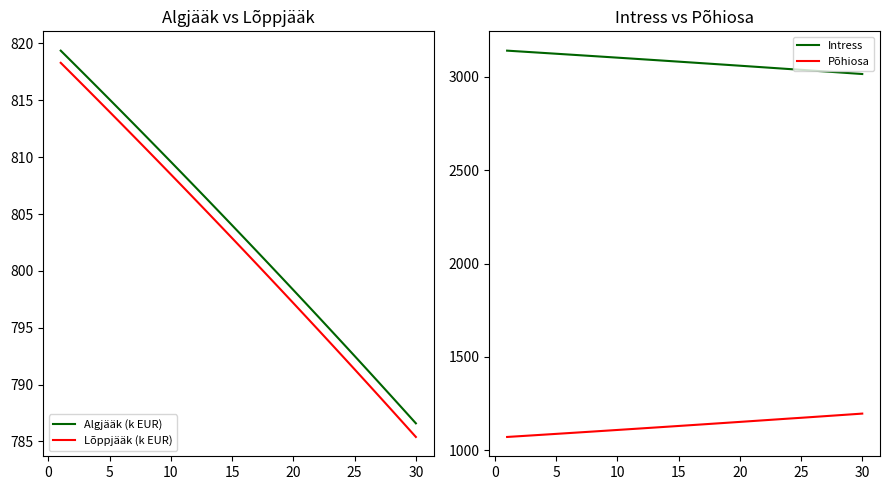

Reading right to left, extract all data points from this chart.

Algjääk (k EUR): 786.6	787.8	789.0	790.2	791.3	792.5	793.7	794.8	796.0	797.2	798.3	799.5	800.6	801.7	802.9	804.0	805.1	806.3	807.4	808.5	809.6	810.7	811.8	812.9	814.0	815.1	816.1	817.2	818.3	819.4
Lõppjääk (k EUR): 785.4	786.6	787.8	789.0	790.2	791.3	792.5	793.7	794.8	796.0	797.2	798.3	799.5	800.6	801.7	802.9	804.0	805.1	806.3	807.4	808.5	809.6	810.7	811.8	812.9	814.0	815.1	816.1	817.2	818.3
Intress: 3015.7	3020.2	3024.8	3029.3	3033.7	3038.2	3042.5	3046.9	3051.4	3055.8	3060.2	3064.6	3069.0	3073.3	3077.7	3082.0	3086.3	3090.6	3094.9	3099.2	3103.4	3107.6	3111.9	3116.1	3120.2	3124.4	3128.6	3132.7	3136.8	3140.9
Põhiosa: 1195.7	1191.1	1186.6	1182.1	1177.6	1173.2	1168.9	1164.5	1160.0	1155.6	1151.2	1146.8	1142.4	1138.0	1133.7	1129.3	1125.0	1120.7	1116.5	1112.2	1108.0	1103.7	1099.5	1095.3	1091.1	1087.0	1082.8	1078.7	1074.6	1070.4